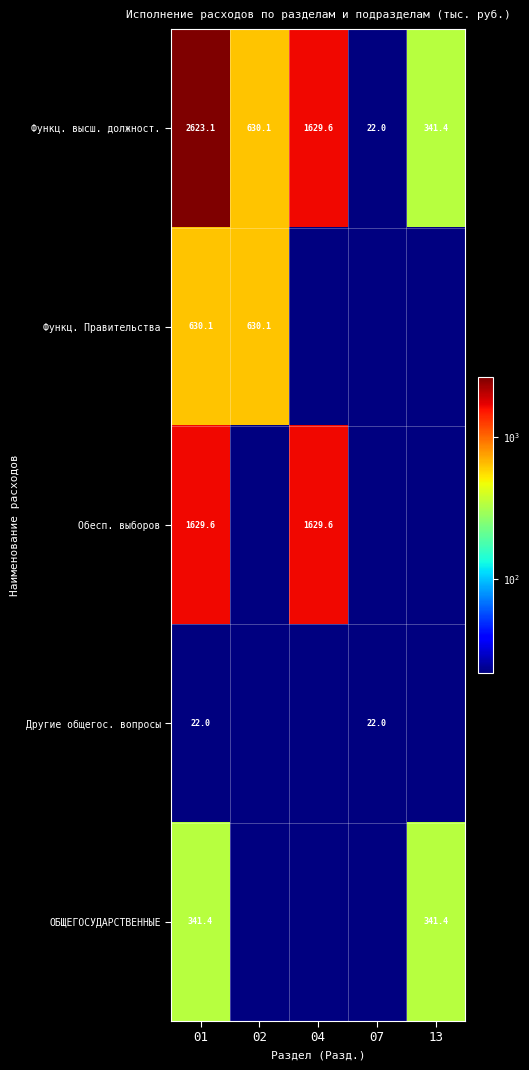

The value of Обесп. выборов at 01 is 779.5. True or false?

False